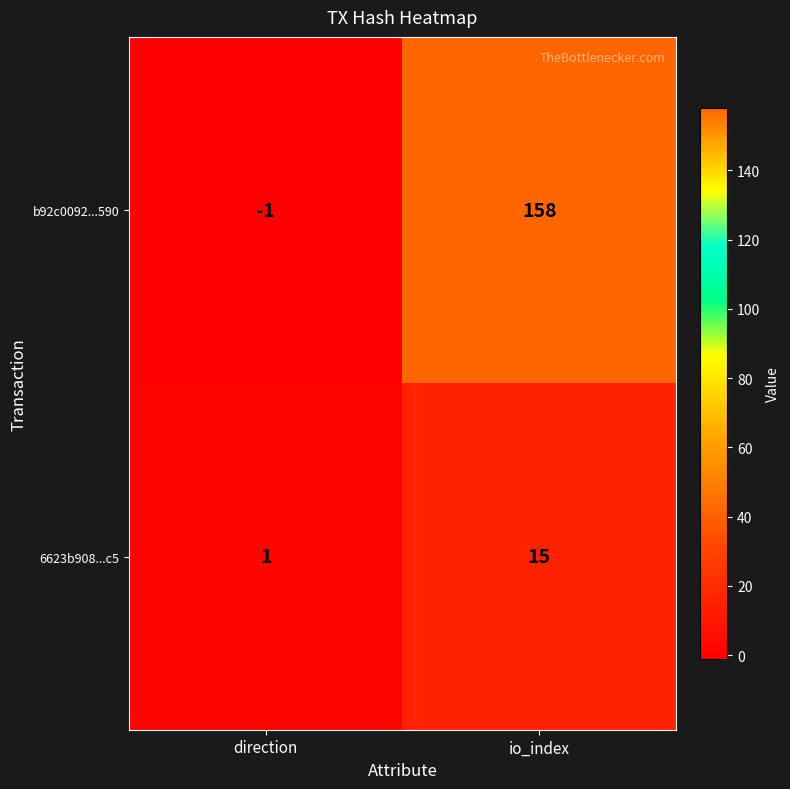

True or false: b92c0092...590 has a value of -2 at direction.

False